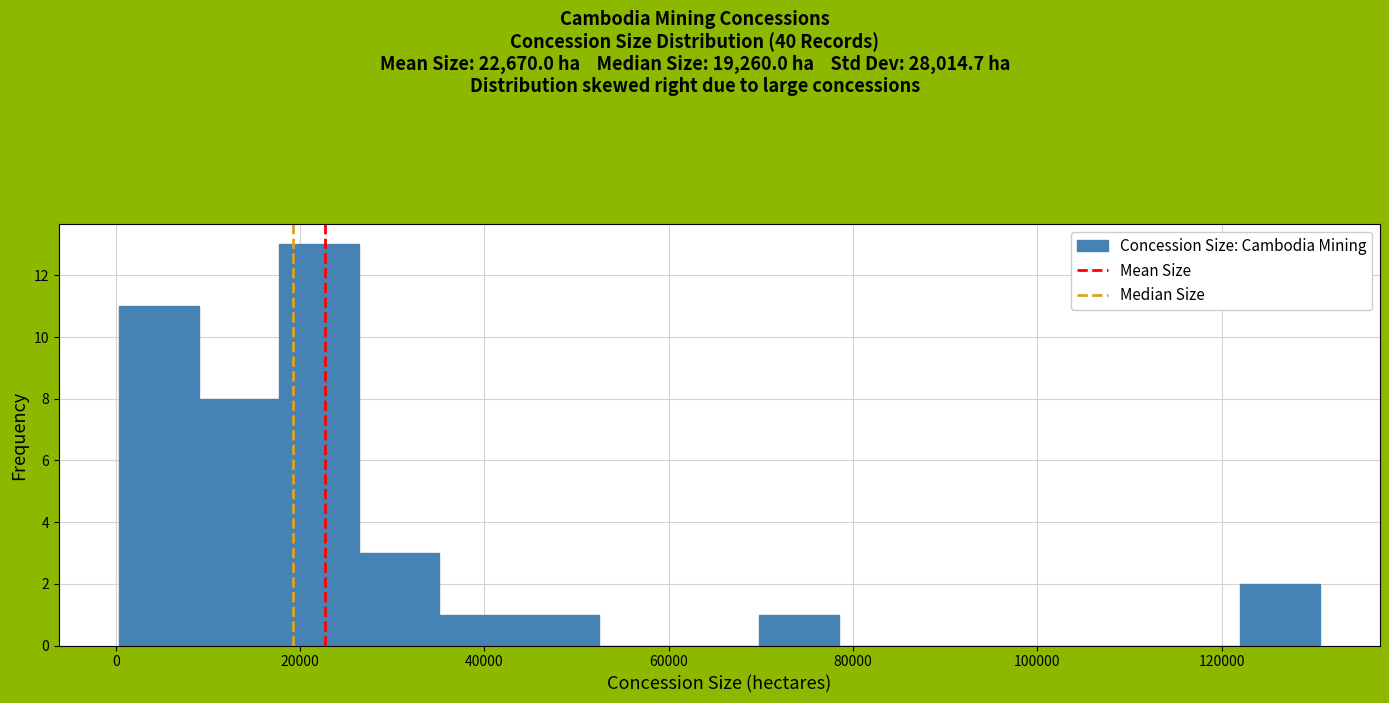

Which range on the x-axis has the tallest bar?

18000 to 26000